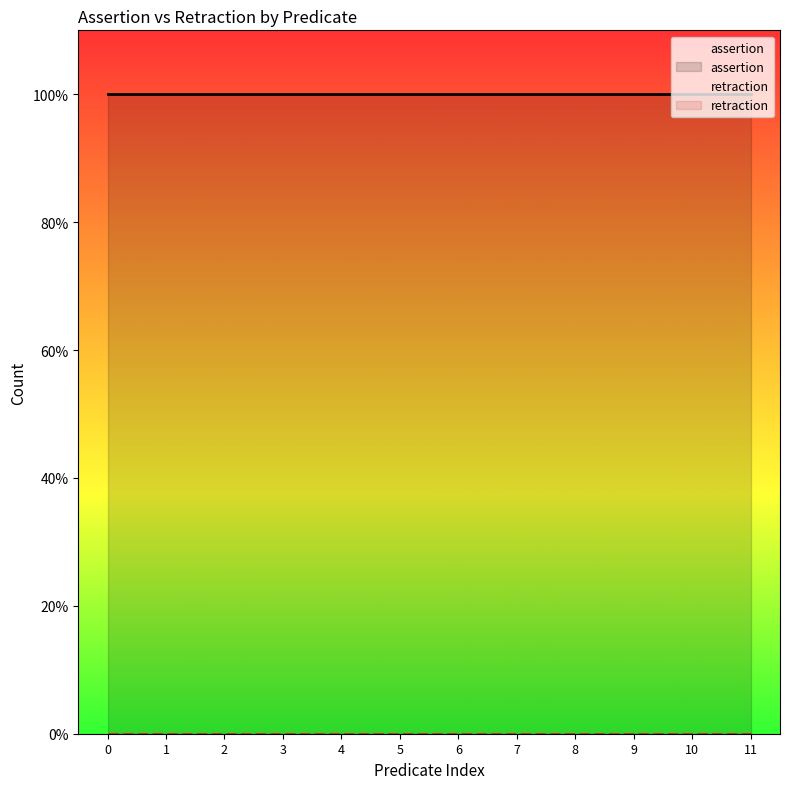

True or false: retraction and assertion intersect in this chart.

False